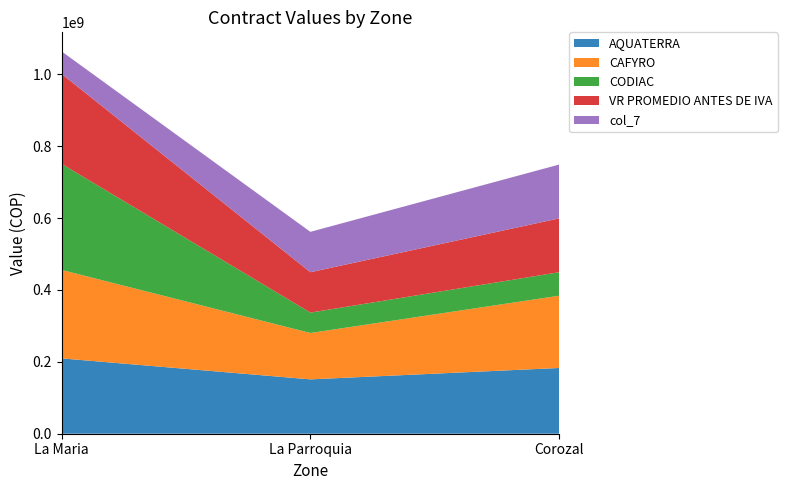

Reading left to right, list all the values displayed in this chart.

AQUATERRA: La Maria=209571552.0	La Parroquia=151221315.0	Corozal=182898352.0
CAFYRO: La Maria=246000000.0	La Parroquia=129000000.0	Corozal=201000000.0
CODIAC: La Maria=295060000.0	La Parroquia=56740000.0	Corozal=65350000.0
VR PROMEDIO ANTES DE IVA: La Maria=250210517.3	La Parroquia=112320438.3	Corozal=149749450.7
col_7: La Maria=62552629.3	La Parroquia=112320438.3	Corozal=149749450.7